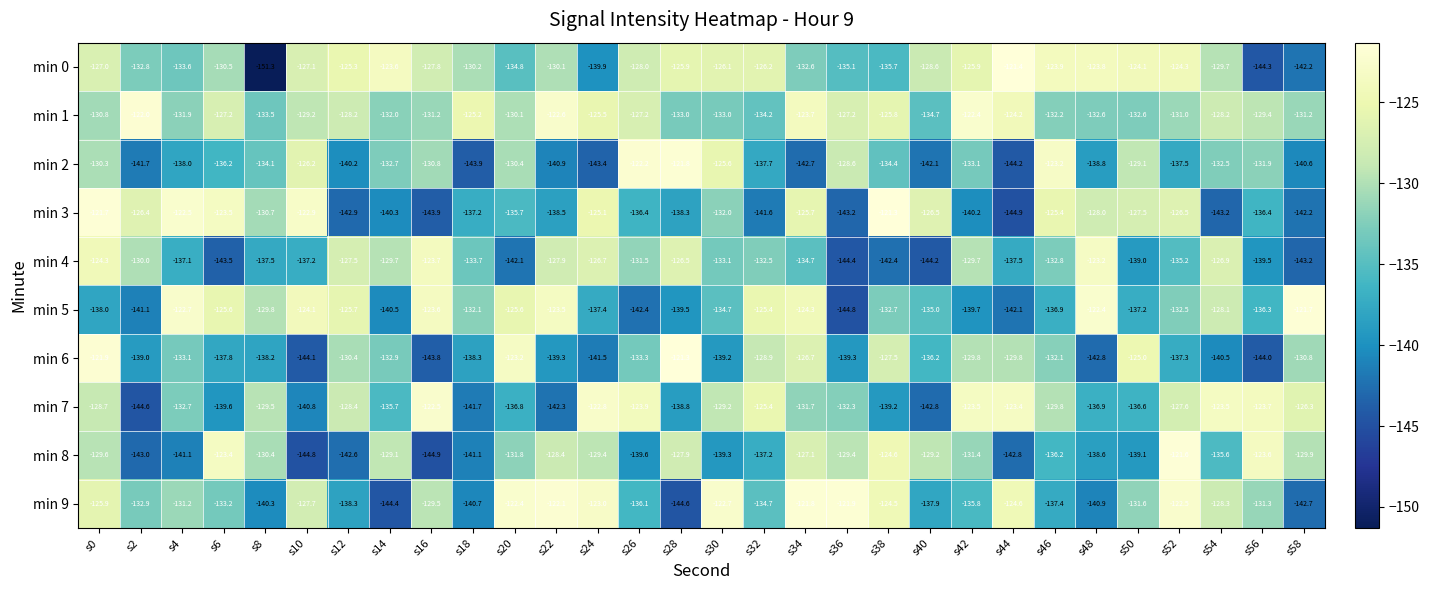

How many distinct data groups are displayed?

10